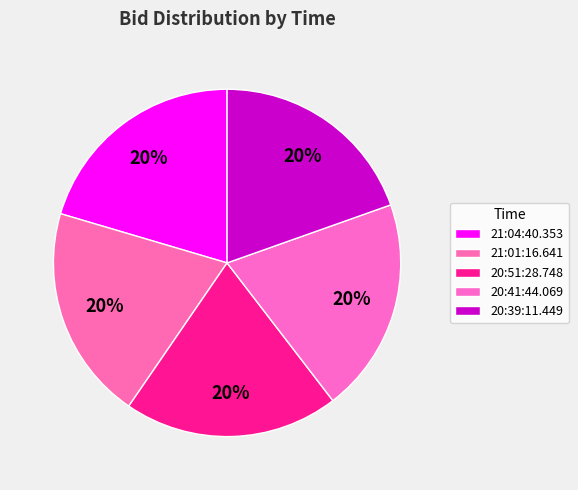

Rank the categories by value from lowest to highest.

20:39:11.449, 21:01:16.641, 20:51:28.748, 20:41:44.069, 21:04:40.353